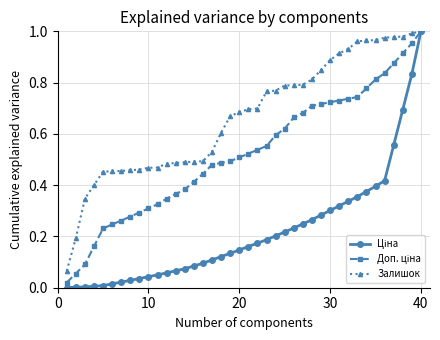

Which series has the largest total across all categories?

Залишок